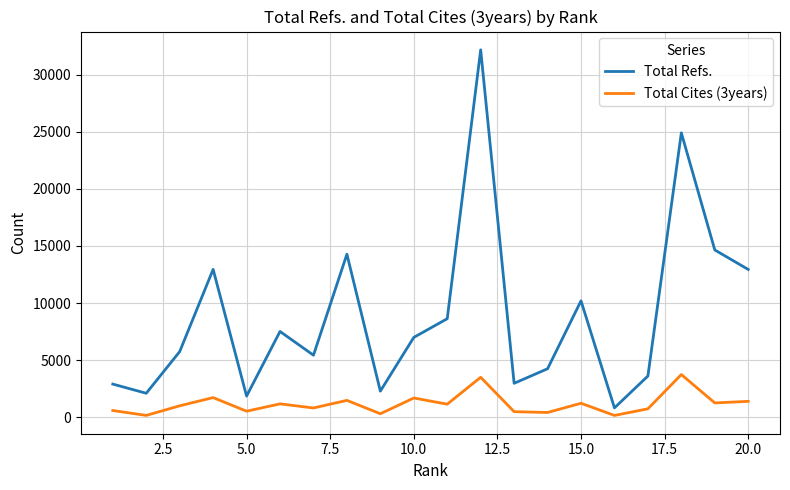

How many interior local peaks does the Total Refs. series have?

6